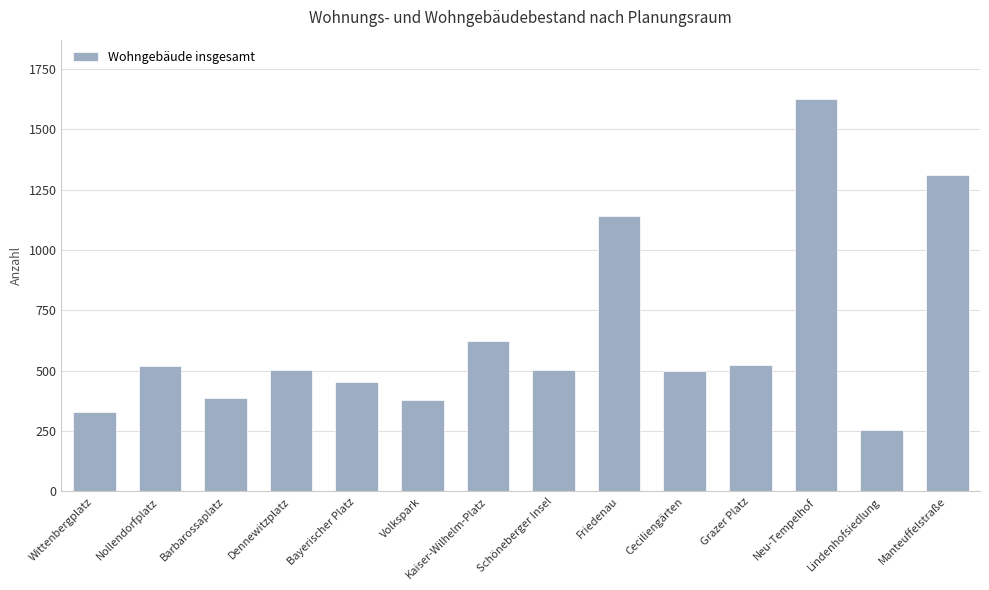

At which label is the value closest to 940?

Friedenau